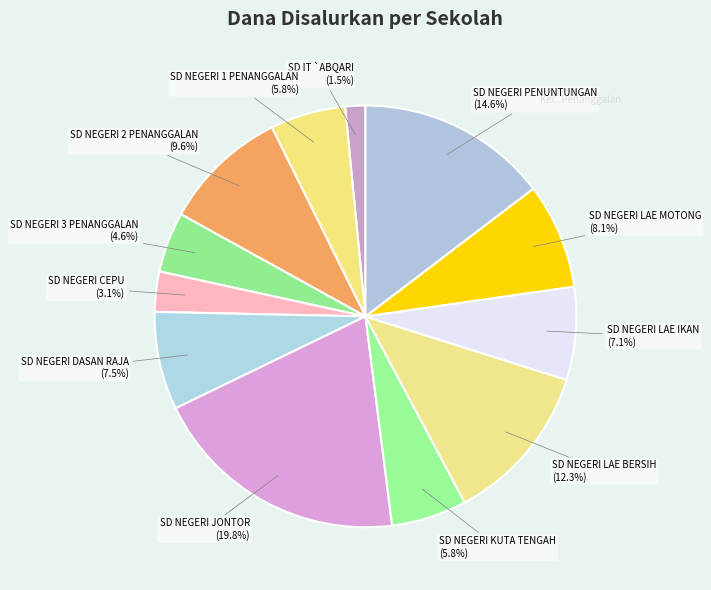

True or false: SD NEGERI 2 PENANGGALAN accounts for 10% of the total.

True